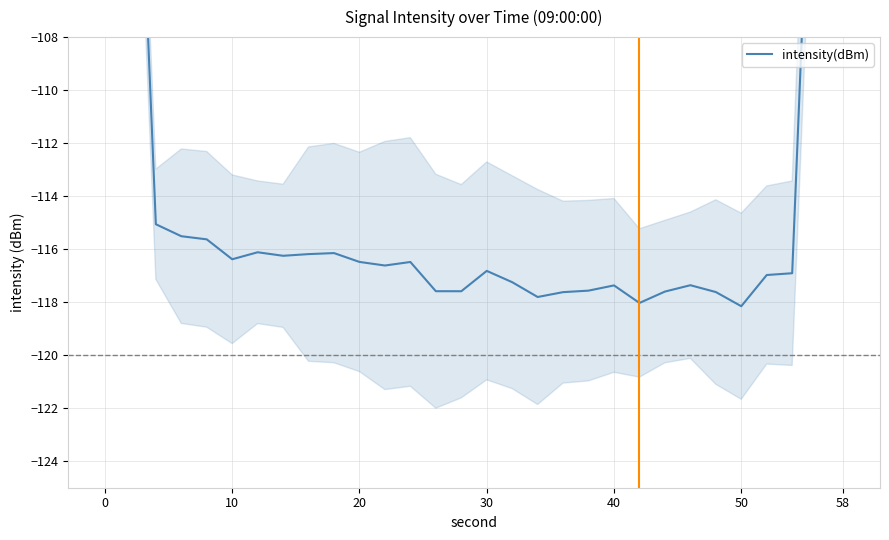

Is it true that the value at 58 is -162.8?

False